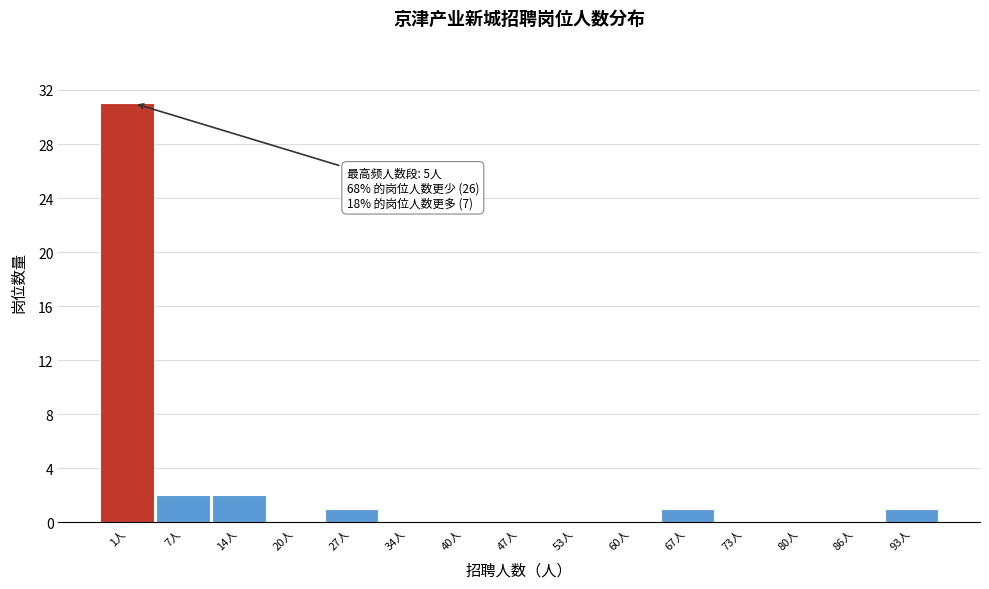

Reading right to left, what are all the values shown in this chart?

93人=1	86人=0	80人=0	73人=0	67人=1	60人=0	53人=0	47人=0	40人=0	34人=0	27人=1	20人=0	14人=2	7人=2	1人=31